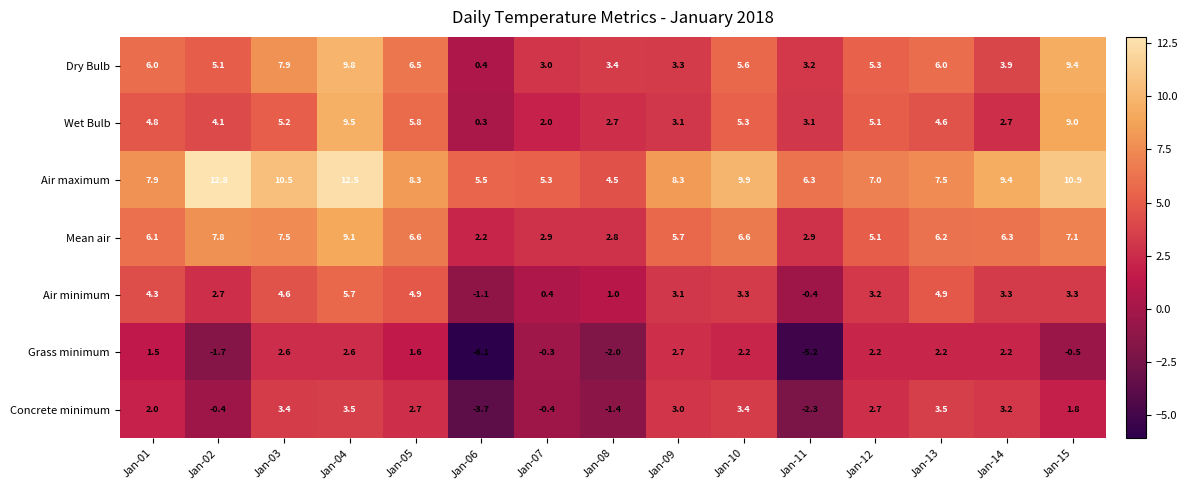

What is the average value of the Mean air series?

5.7